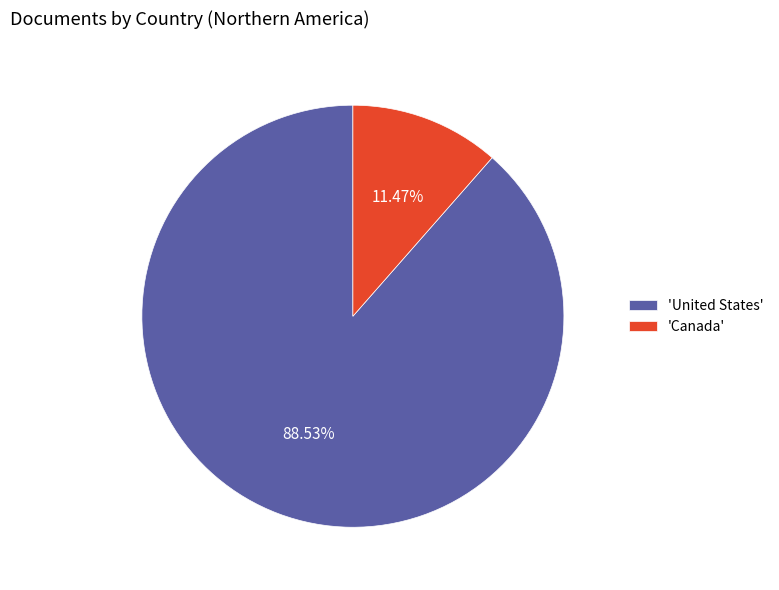

Which has a higher value, 'United States' or 'Canada'?

'United States'